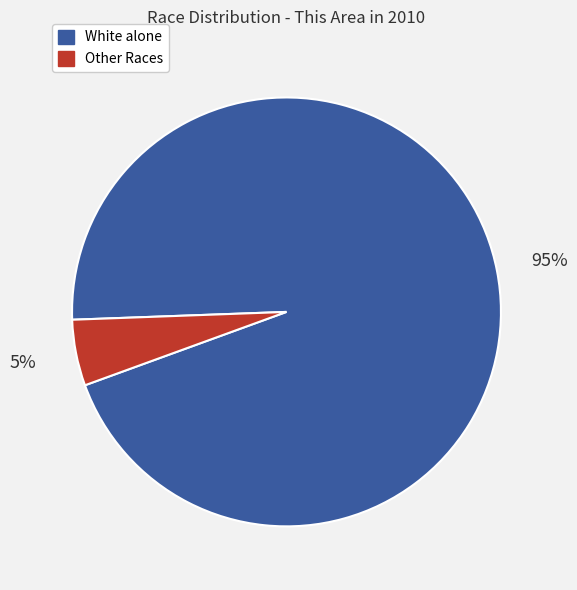

To the nearest percent, what is the average slice percentage?

50%